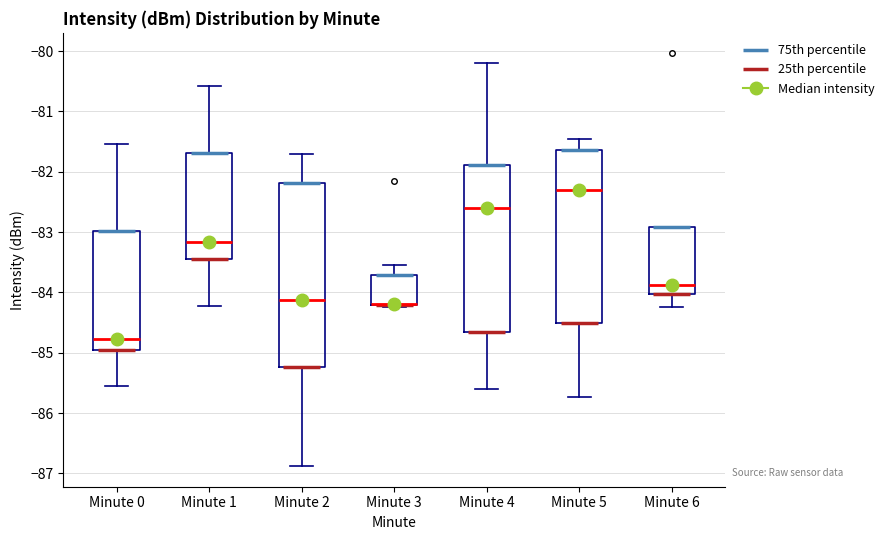

Reading left to right, read every box against the y-axis: the position of its median line, the range the box covers, and the ends of its whiskers. The values are not printed on the chart, so give them approximately, as read against the axis.

Minute 0: median -84.8, box -84.9 to -83.0, whiskers -85.5 to -81.5
Minute 1: median -83.2, box -83.4 to -81.7, whiskers -84.2 to -80.6
Minute 2: median -84.1, box -85.2 to -82.2, whiskers -86.9 to -81.7
Minute 3: median -84.2 (drawn on the box's lower edge), box -84.2 to -83.7, whiskers -84.2 to -83.5
Minute 4: median -82.6, box -84.7 to -81.9, whiskers -85.6 to -80.2
Minute 5: median -82.3, box -84.5 to -81.6, whiskers -85.7 to -81.5
Minute 6: median -83.9, box -84.0 to -82.9, whiskers -84.2 to -82.9